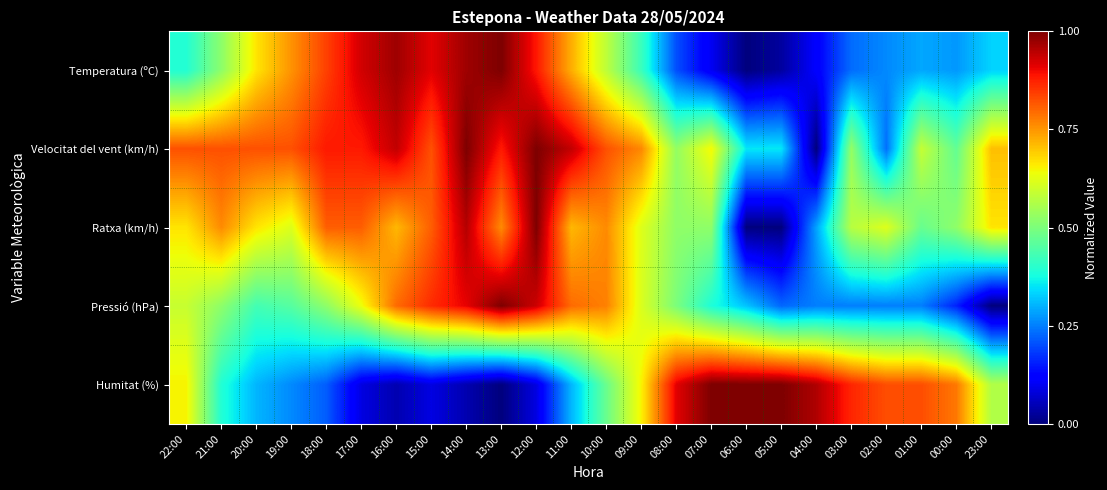

Reading right to left, extract all data points from this chart.

Temperatura (ºC): 23:00=0.3	00:00=0.3	01:00=0.3	02:00=0.3	03:00=0.2	04:00=0.1	05:00=0.0	06:00=0.0	07:00=0.1	08:00=0.2	09:00=0.4	10:00=0.6	11:00=0.7	12:00=0.9	13:00=1.0	14:00=1.0	15:00=0.9	16:00=1.0	17:00=0.9	18:00=0.8	19:00=0.8	20:00=0.7	21:00=0.5	22:00=0.4
Velocitat del vent (km/h): 23:00=0.7	00:00=0.5	01:00=0.6	02:00=0.2	03:00=0.5	04:00=0.0	05:00=0.4	06:00=0.4	07:00=0.6	08:00=0.5	09:00=0.8	10:00=0.8	11:00=0.9	12:00=1.0	13:00=0.9	14:00=1.0	15:00=0.8	16:00=0.9	17:00=0.9	18:00=0.9	19:00=0.8	20:00=0.8	21:00=0.8	22:00=0.8
Ratxa (km/h): 23:00=0.7	00:00=0.5	01:00=0.5	02:00=0.6	03:00=0.6	04:00=0.3	05:00=0.0	06:00=0.0	07:00=0.5	08:00=0.5	09:00=0.6	10:00=0.8	11:00=0.7	12:00=1.0	13:00=0.8	14:00=1.0	15:00=0.8	16:00=0.7	17:00=0.8	18:00=0.8	19:00=0.6	20:00=0.7	21:00=0.8	22:00=0.7
Pressió (hPa): 23:00=0.0	00:00=0.2	01:00=0.2	02:00=0.2	03:00=0.2	04:00=0.2	05:00=0.2	06:00=0.3	07:00=0.4	08:00=0.5	09:00=0.6	10:00=0.8	11:00=0.8	12:00=0.9	13:00=1.0	14:00=0.9	15:00=0.9	16:00=0.8	17:00=0.6	18:00=0.5	19:00=0.5	20:00=0.4	21:00=0.5	22:00=0.6
Humitat (%): 23:00=0.6	00:00=0.8	01:00=0.8	02:00=0.8	03:00=0.9	04:00=1.0	05:00=1.0	06:00=1.0	07:00=1.0	08:00=0.9	09:00=0.7	10:00=0.5	11:00=0.3	12:00=0.1	13:00=0.0	14:00=0.0	15:00=0.1	16:00=0.0	17:00=0.1	18:00=0.2	19:00=0.3	20:00=0.3	21:00=0.4	22:00=0.7